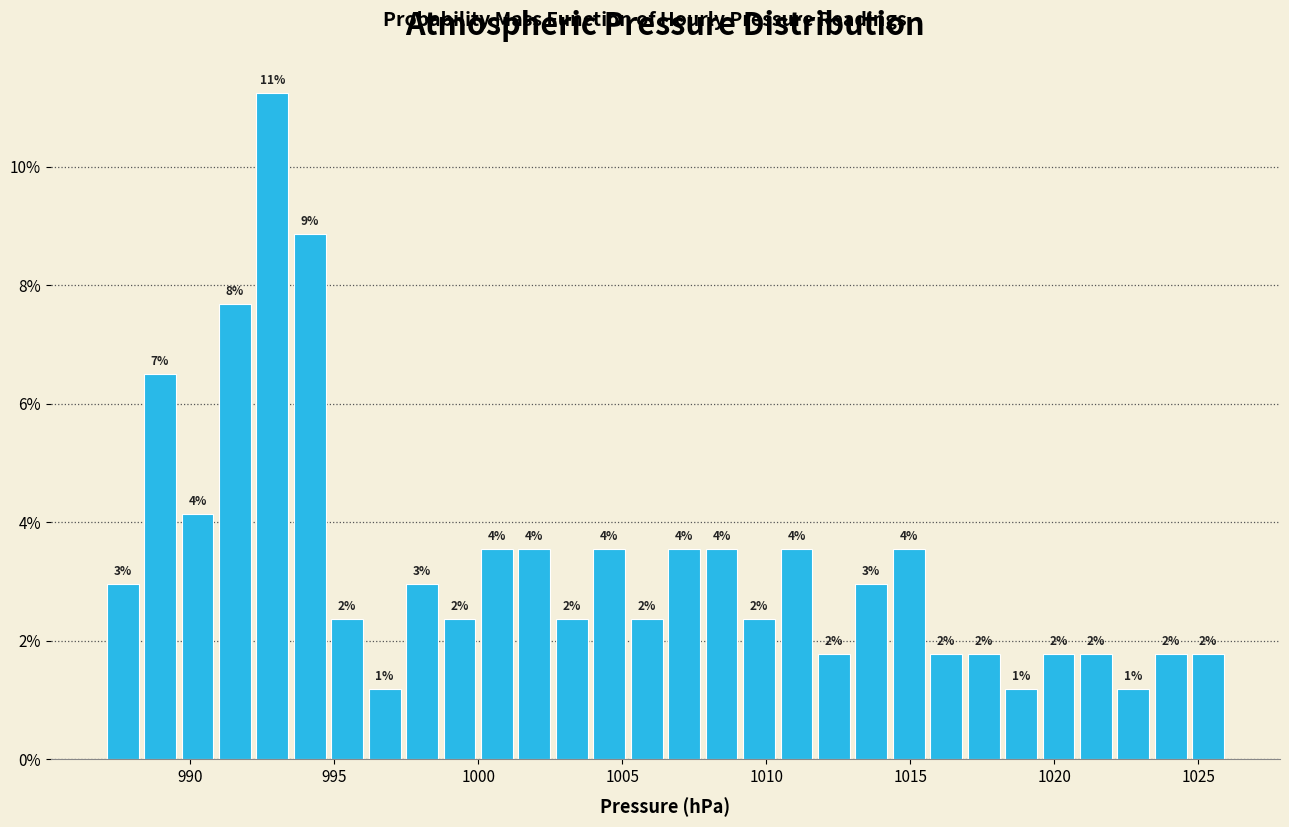

Read against the x-axis, roughly where is the centre of the tallest bar?

993.0